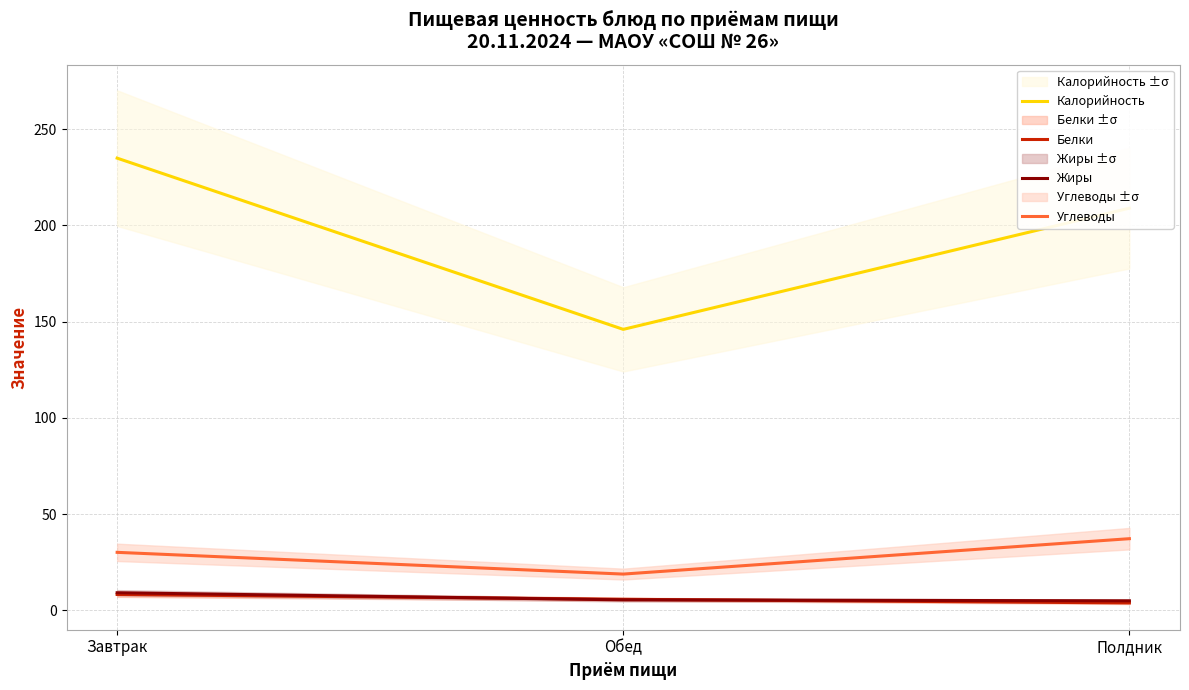

What are all the series names shown in the legend?

Калорийность, Белки, Жиры, Углеводы